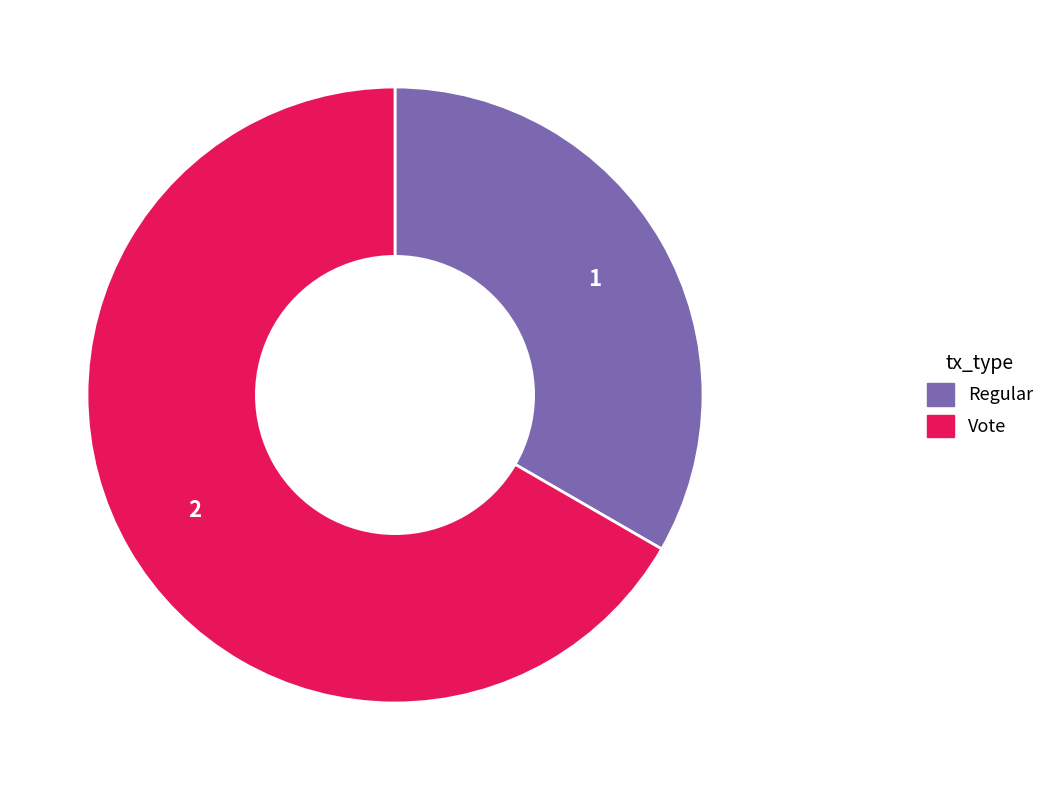

Does Regular represent more than half of the total?

No